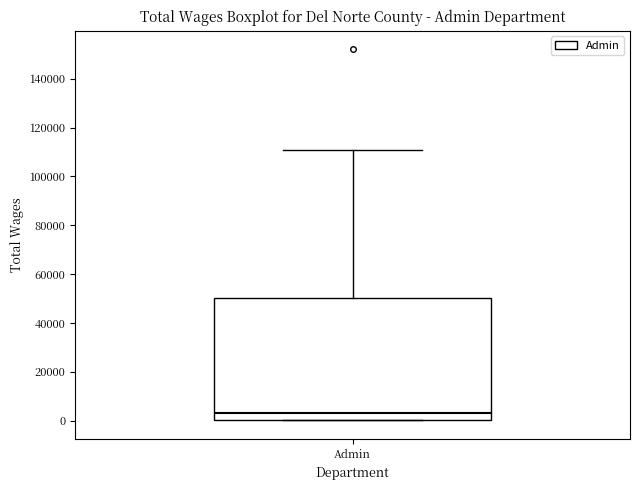

Read this box plot against the y-axis: the position of the median line, the range covered by the box, and the ends of both whiskers. The values are not printed on the chart, so give them approximately, as read against the axis.

median 4000, box 0 to 50000, whiskers 0 to 110000